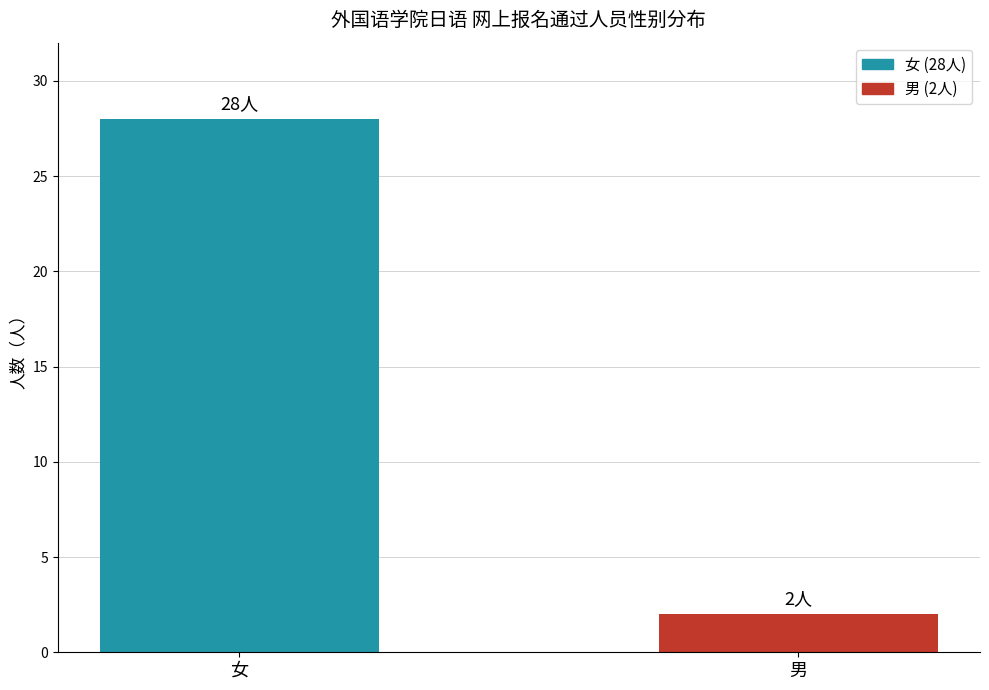

Count the values in the range 2 to 28.

2